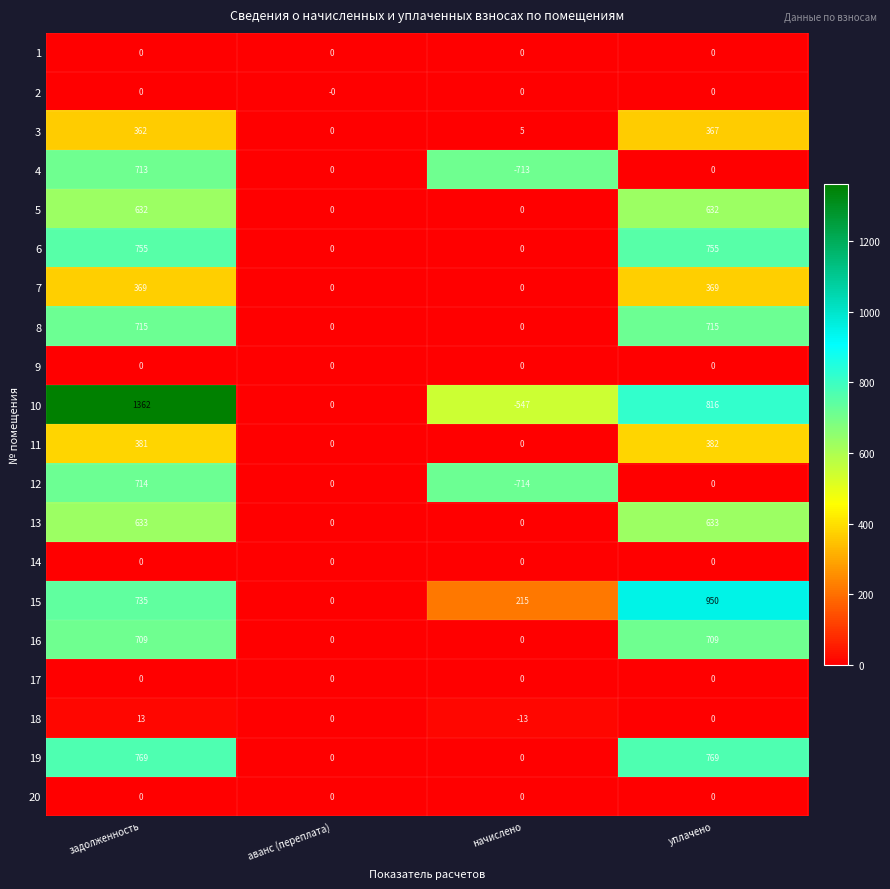

What is the difference between the maximum and minimum values in the 19 series?

769